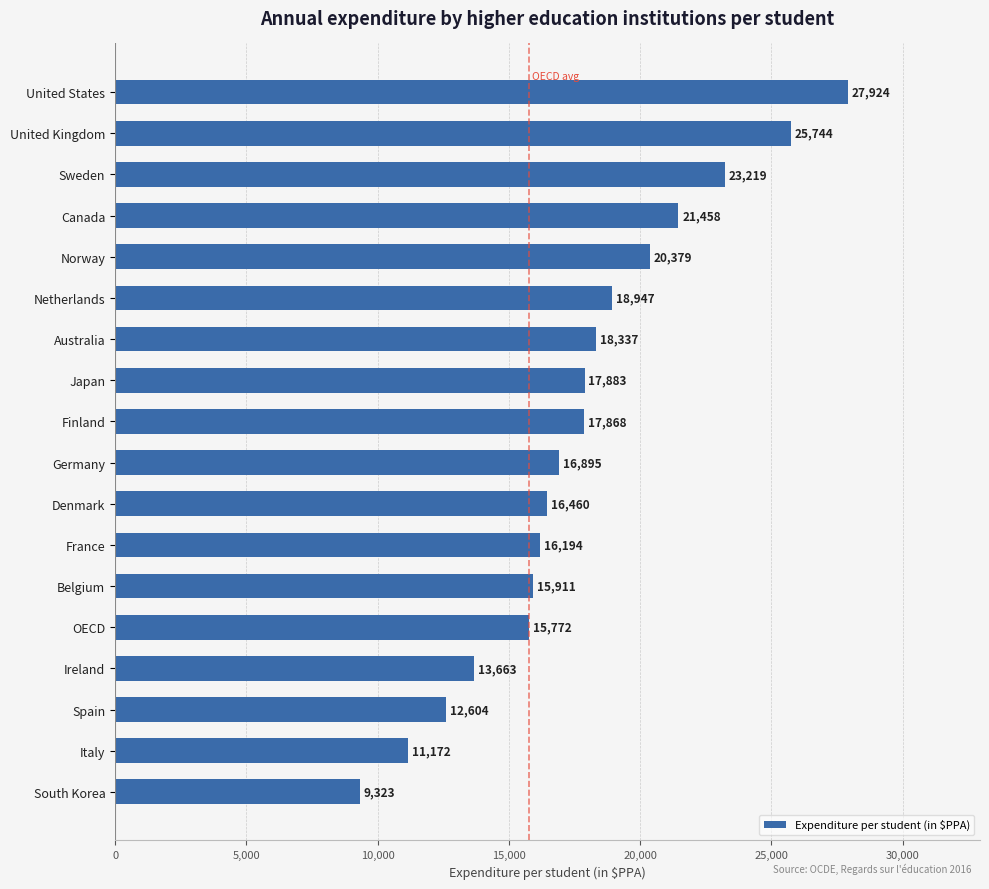

True or false: the data shows 9926 at Canada.

False